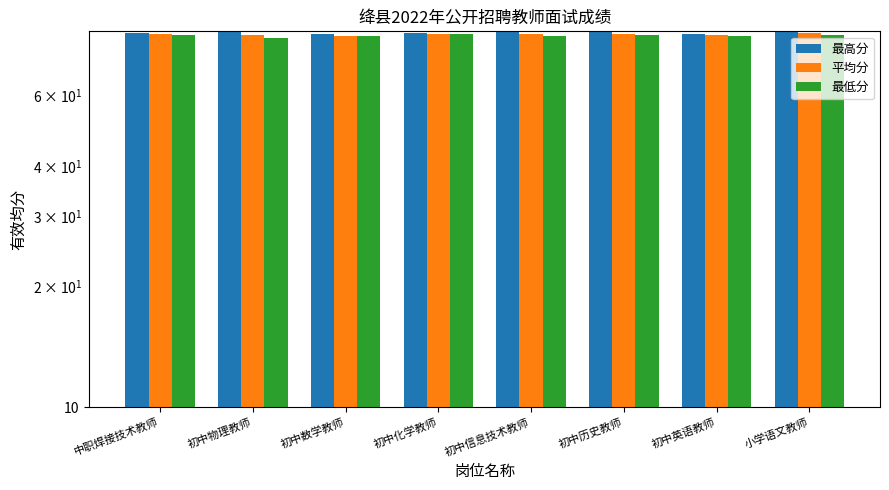

What is the difference between the highest and lowest values at 小学语文教师?

1.2